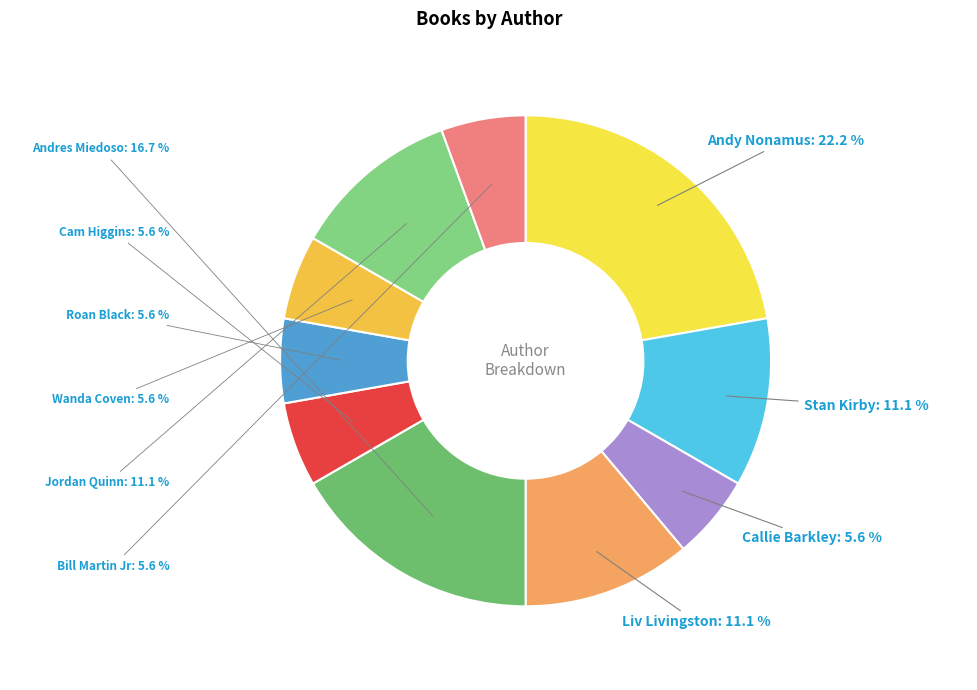

How many segments does this pie chart have?

10